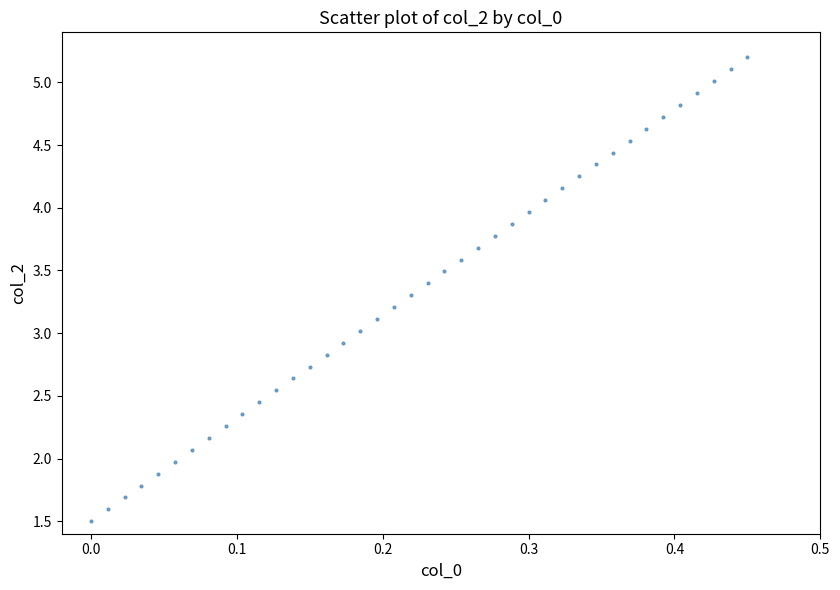

What is the range of X values (max minus min)?

0.5